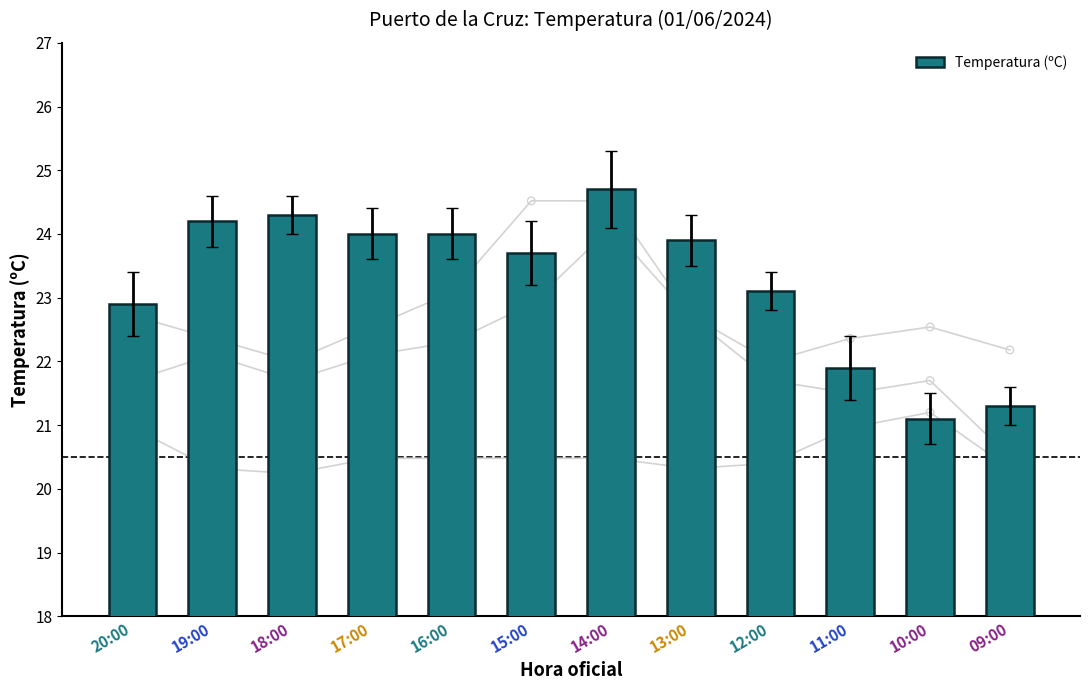

Which has a higher value, 14:00 or 15:00?

14:00